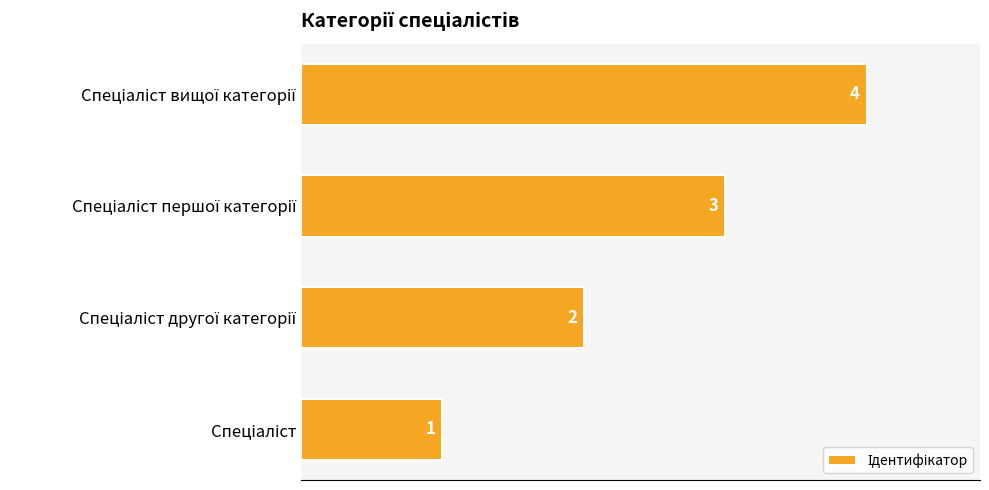

What is the sum of all values?

10